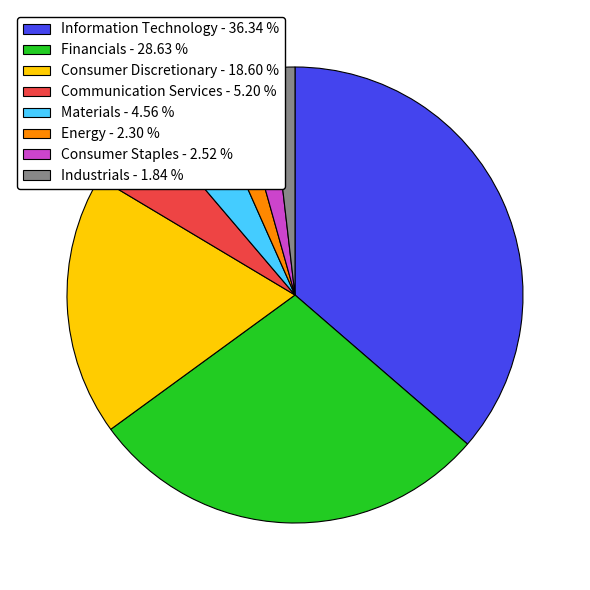

Is the sum of Consumer Staples - 2.52 % and Consumer Discretionary - 18.60 % greater than half?

No